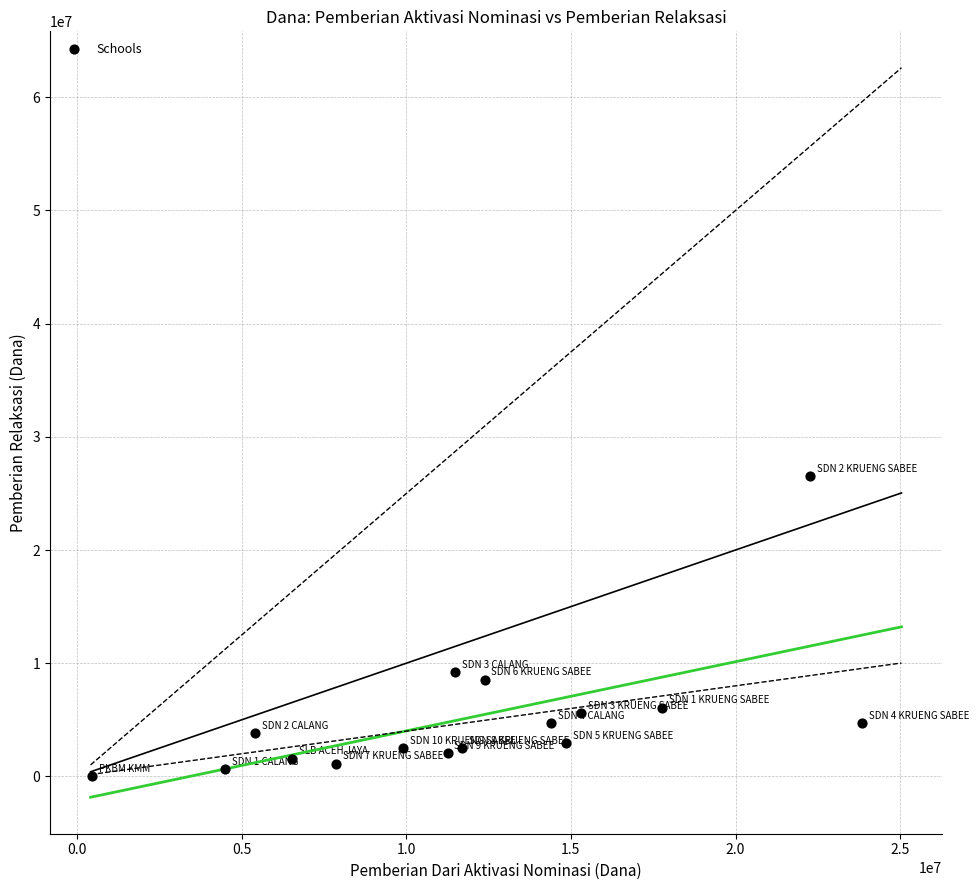

What is the range of X values (max minus min)?

23400000